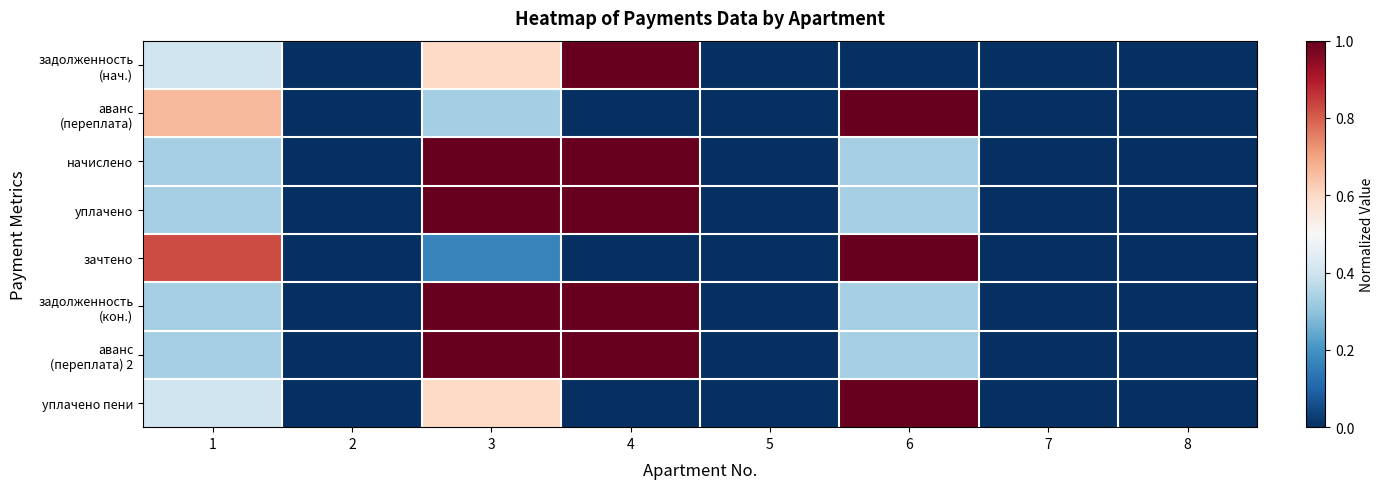

What is the total value across all series at 3?

5.7